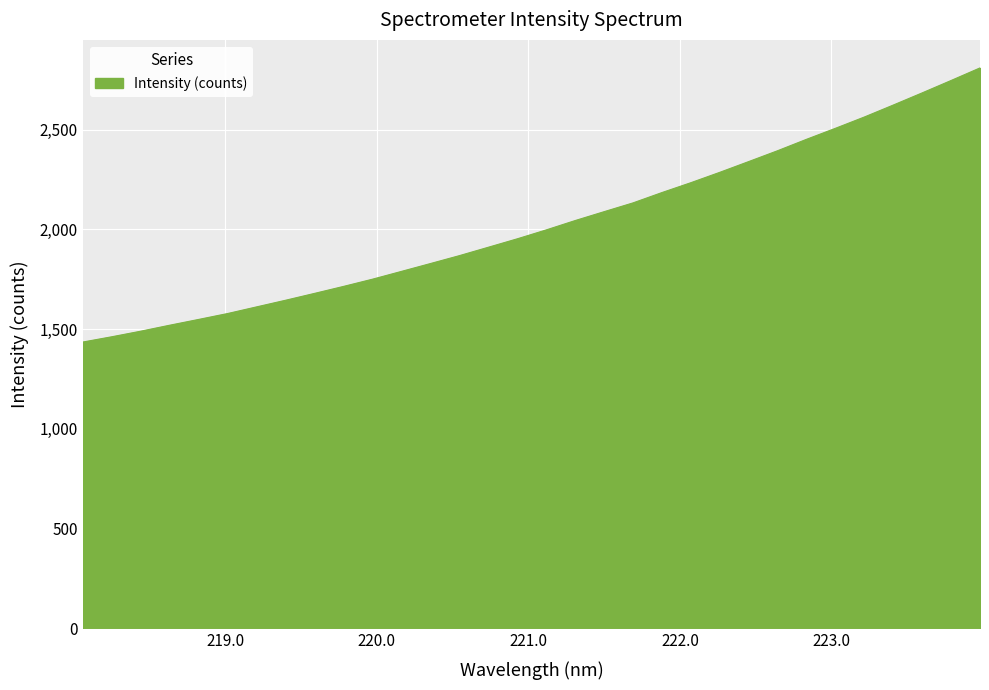

What is the maximum value shown in the chart?

2809.2